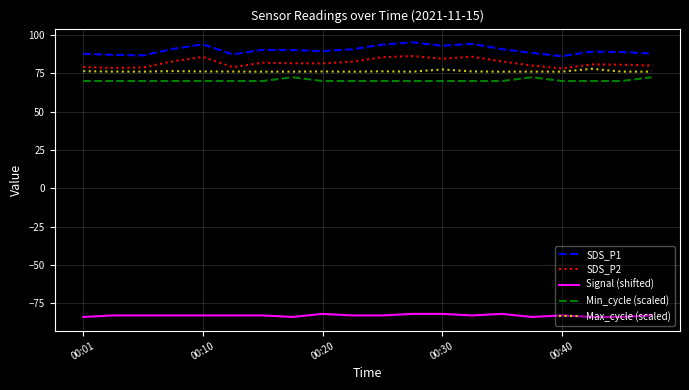

What is the minimum value shown in the chart?

-84.0